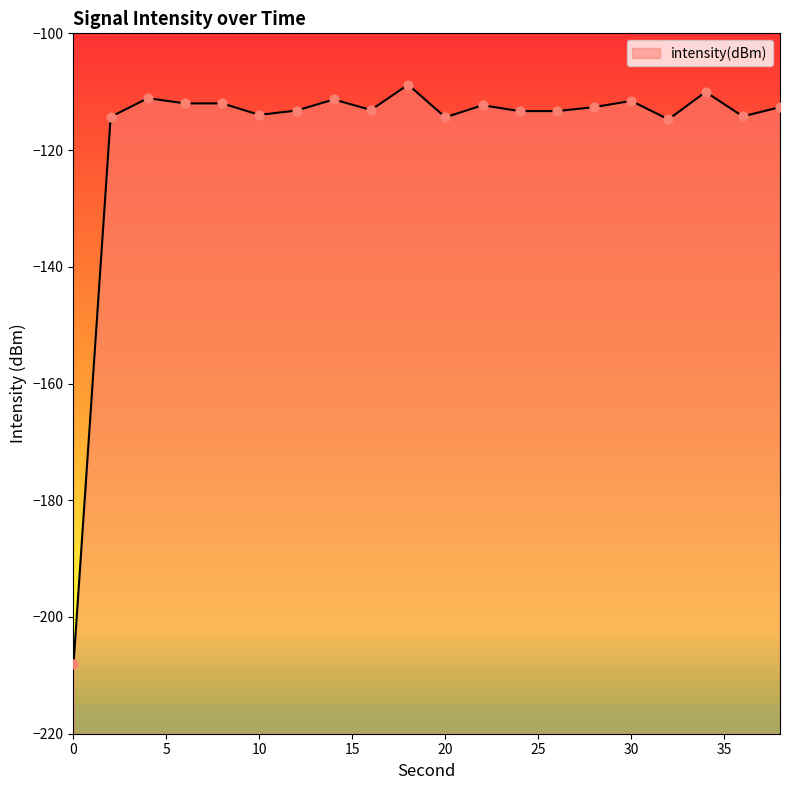

Between 22 and 20, which is larger?

22